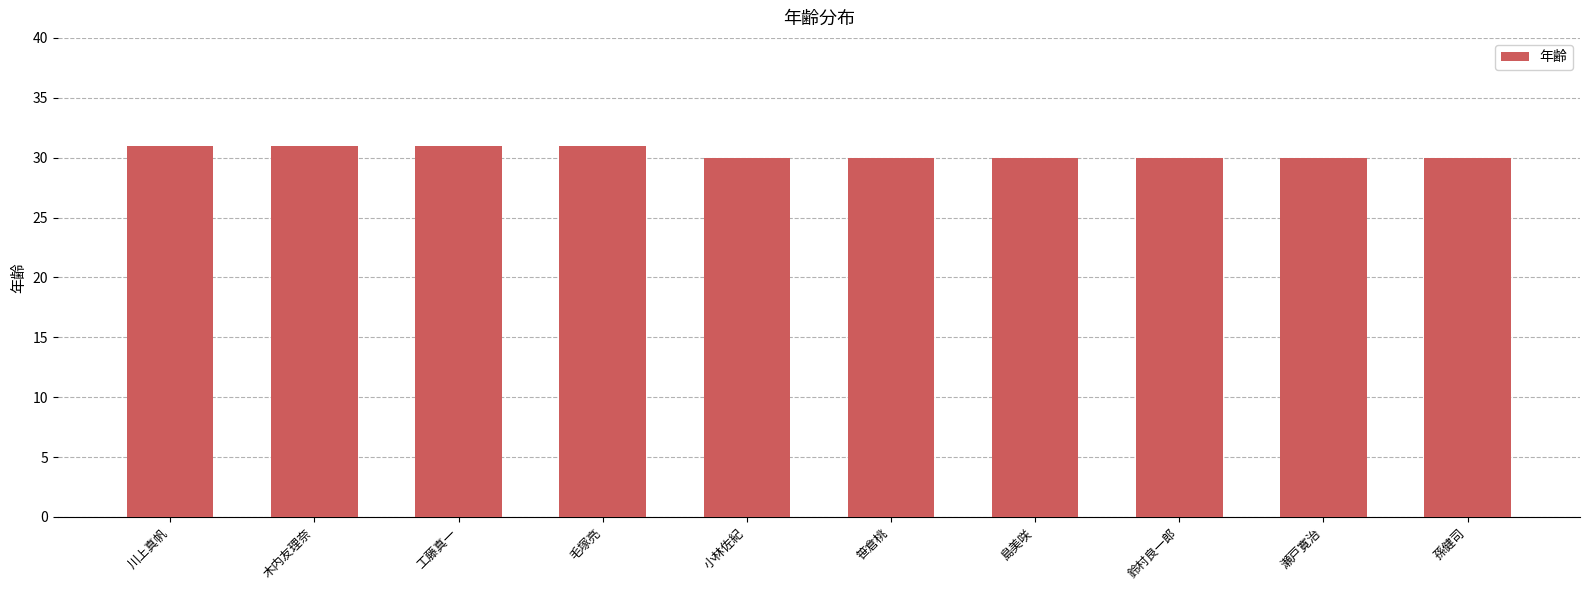

Are the bars grouped side by side (vs. stacked)?

No